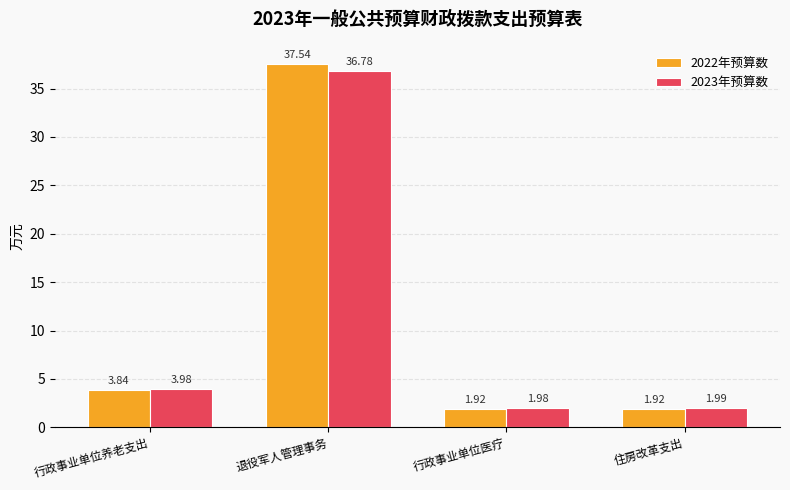

What is the total value across all series at 行政事业单位养老支出?

7.8